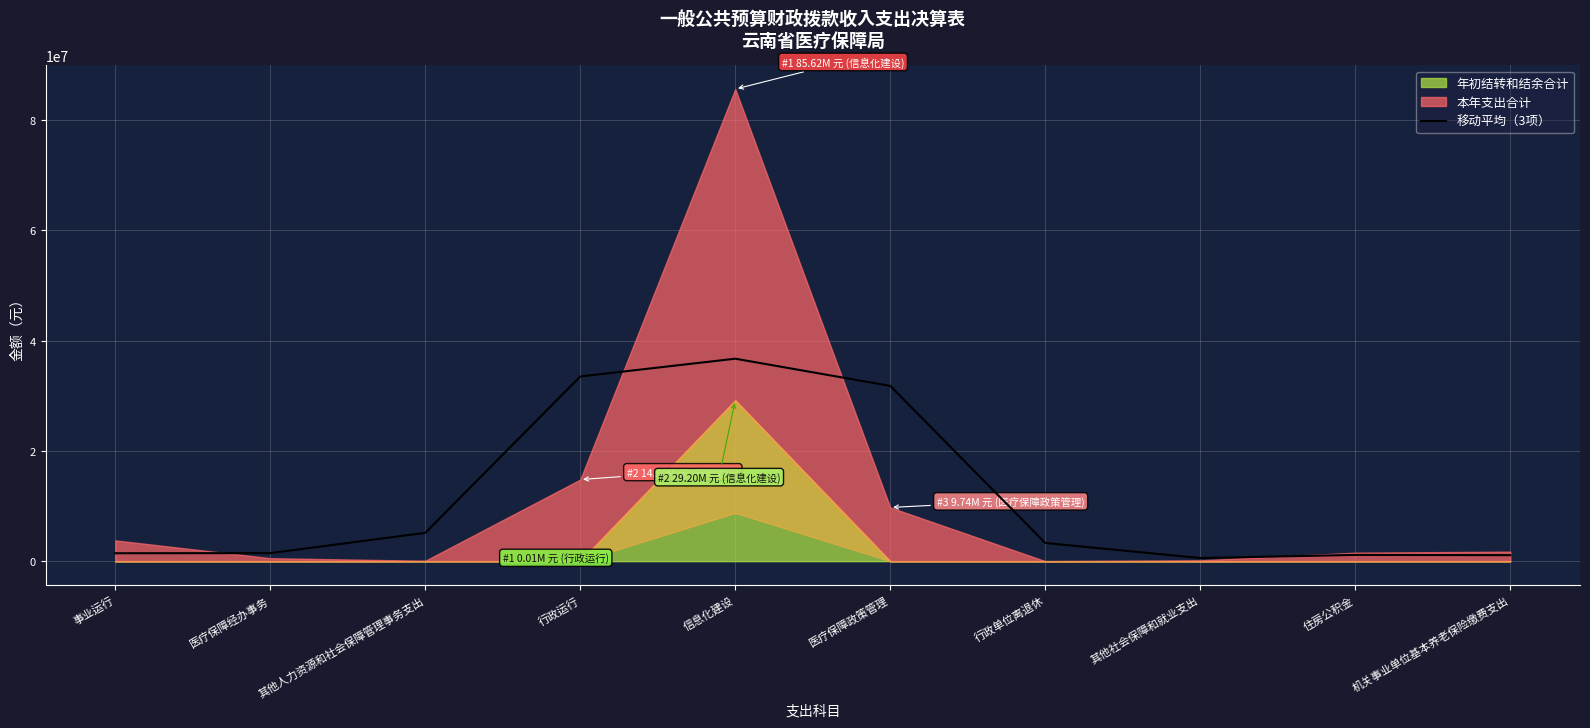

Reading right to left, what are all the values shown in this chart?

机关事业单位基本养老保险缴费支出=1088042.8	住房公积金=1138156.1	其他社会保障和就业支出=564249.9	行政单位离退休=3296990.9	医疗保障政策管理=31787414.0	信息化建设=36720196.7	行政运行=33497385.7	其他人力资源和社会保障管理事务支出=5136757.9	医疗保障经办事务=1459406.0	事业运行=1436072.6